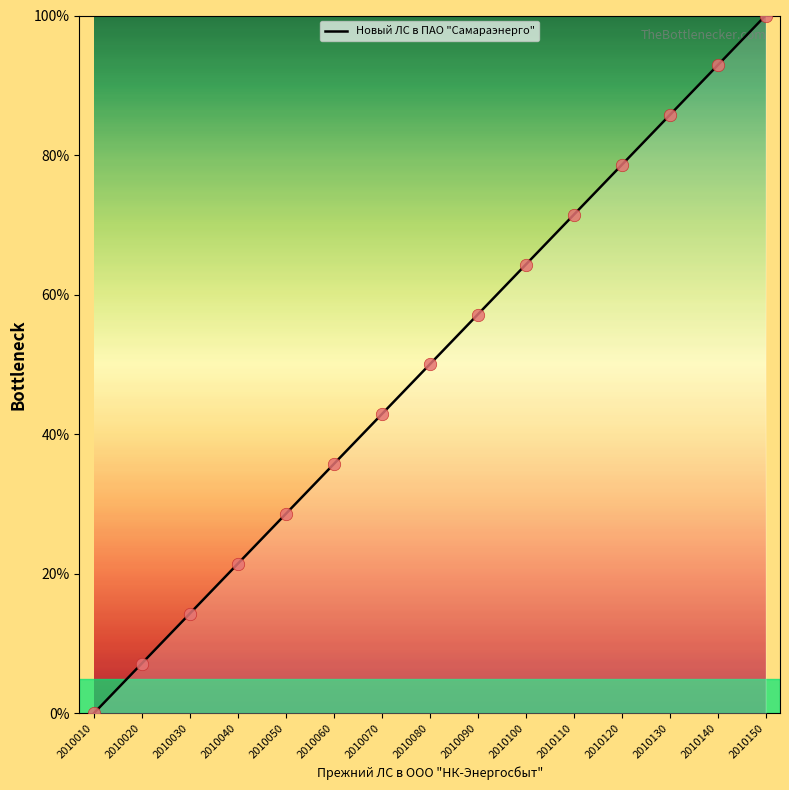

Which has a higher value, 2010080 or 2010010?

2010080